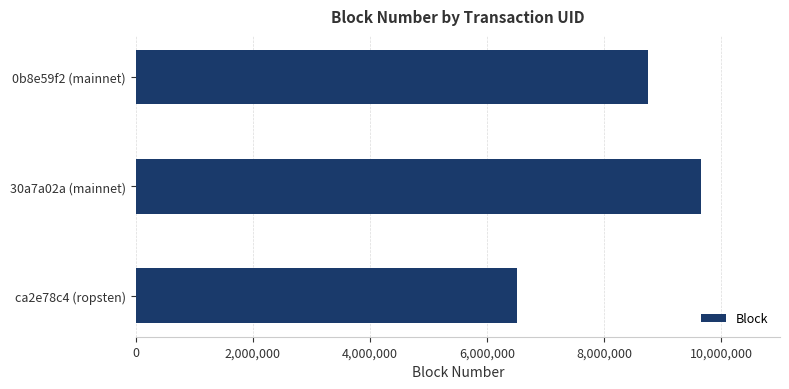

What is the maximum value shown in the chart?

9645277